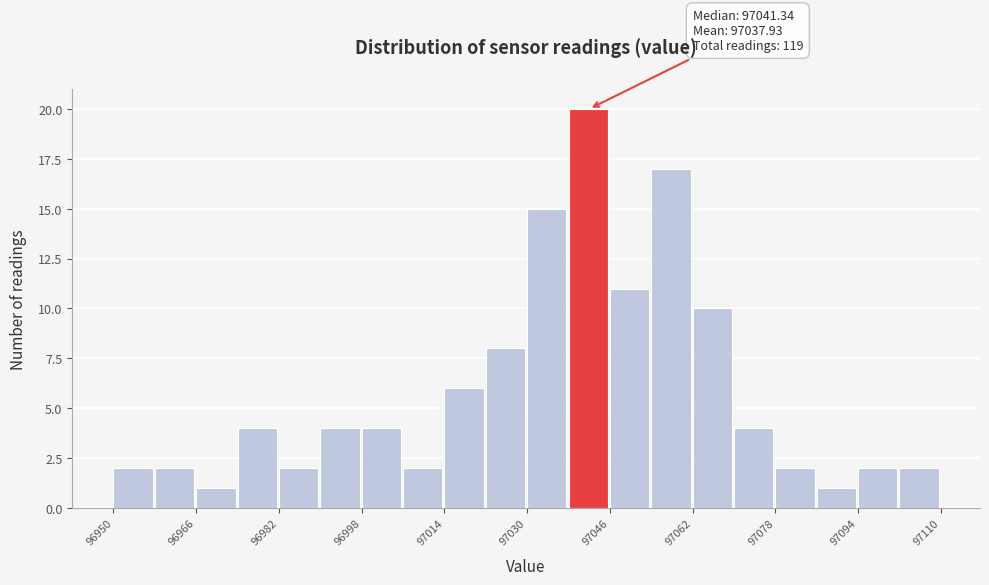

Over which range of the x-axis is the bar tallest?

97038 to 97046